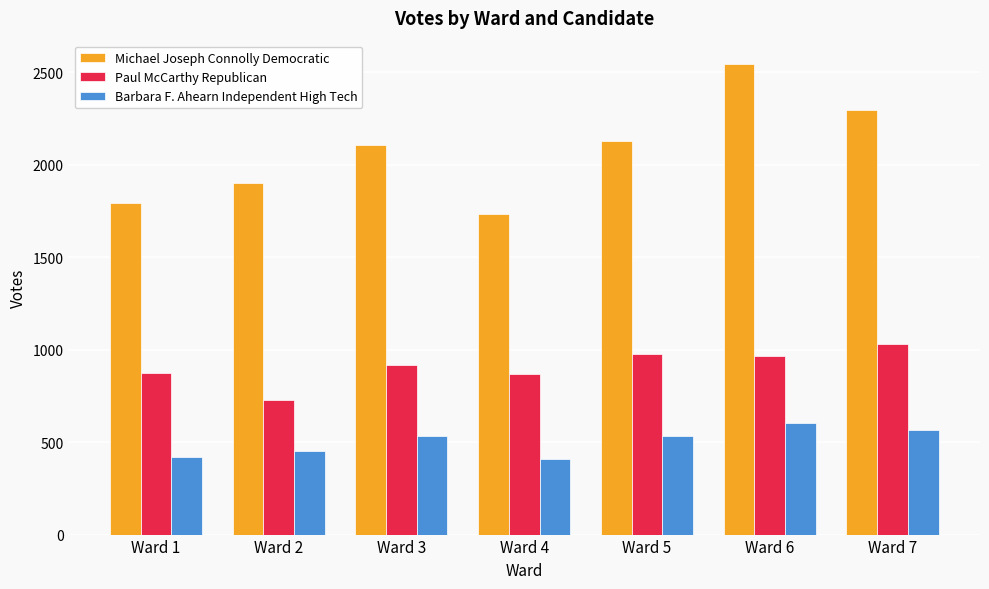

How many distinct data groups are displayed?

3